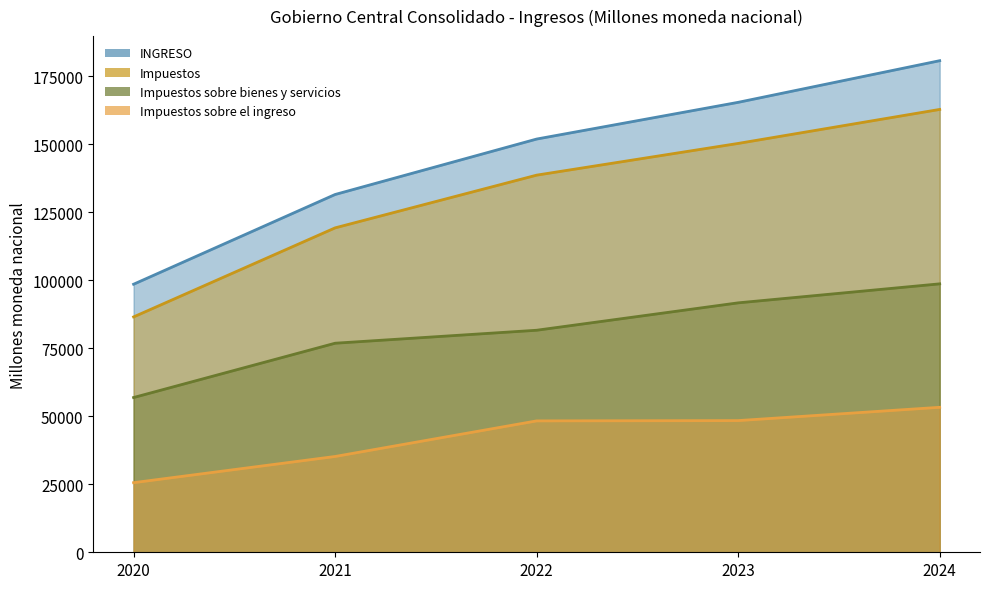

What is the sum of the INGRESO values at 2021 and 2024?

312090.7